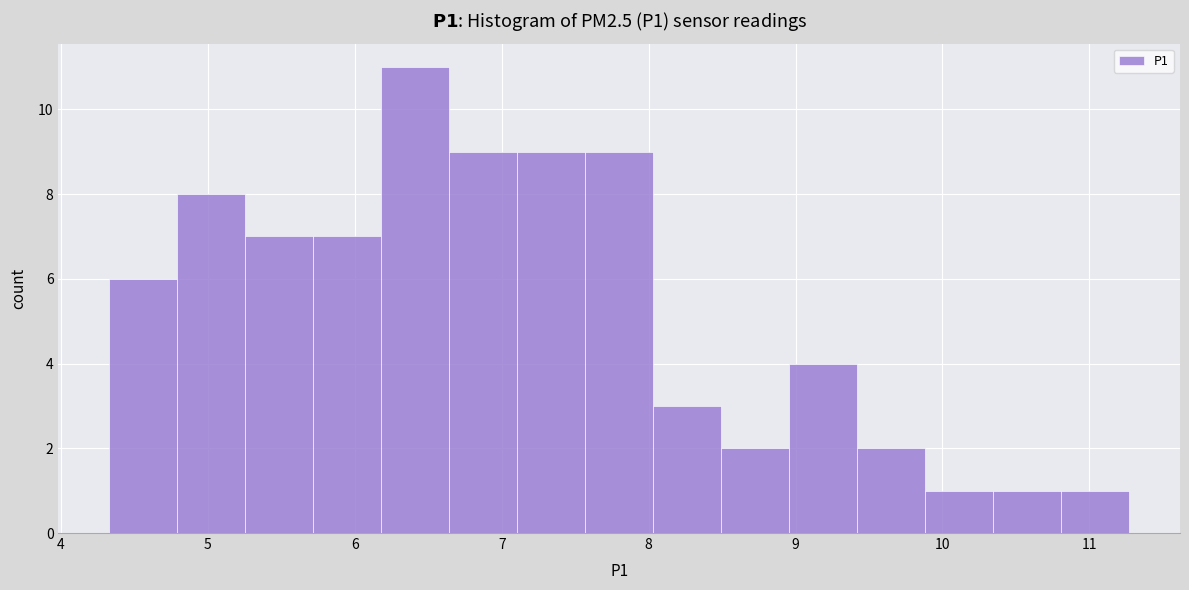

Which range on the x-axis has the tallest bar?

6.2 to 6.6